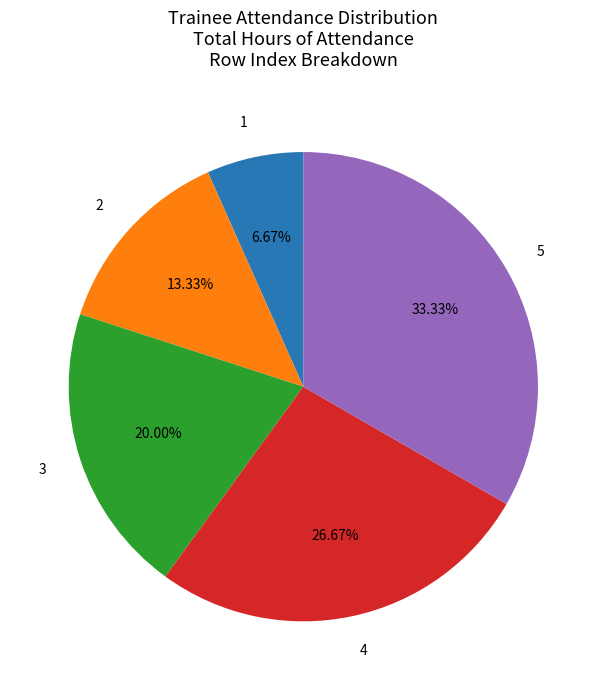

What percentage is NOT represented by 5?

66.7%